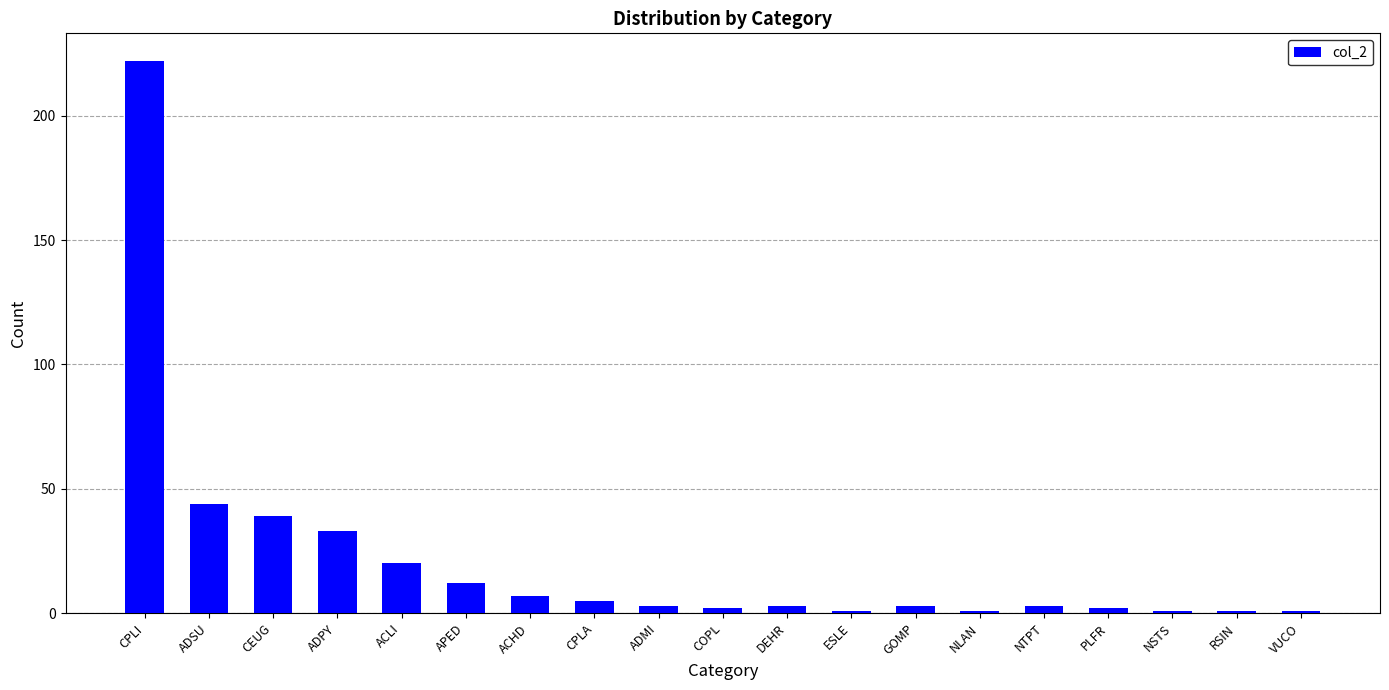

What is the label of the 10th bar from the left?

COPL